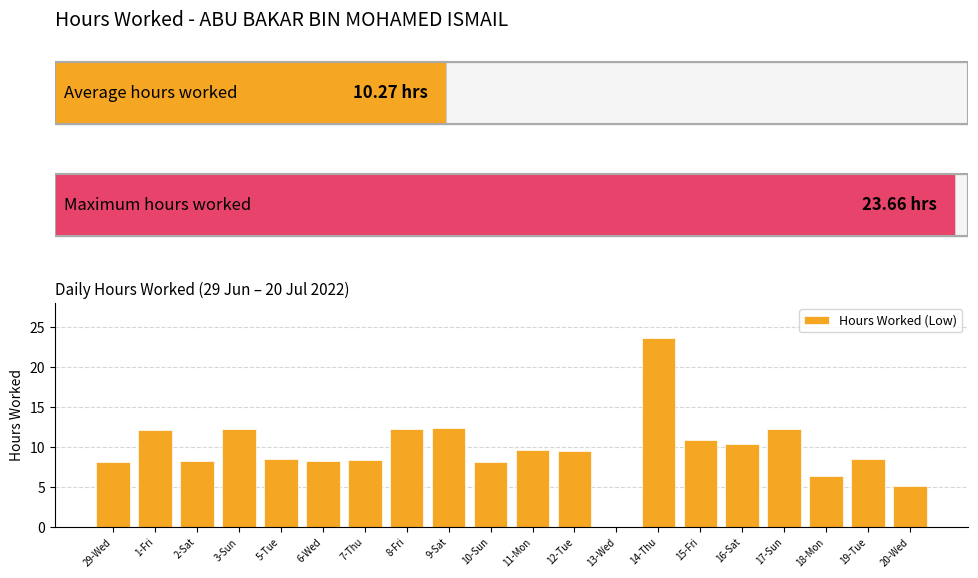

What is the value of the 8th bar from the left?

12.3